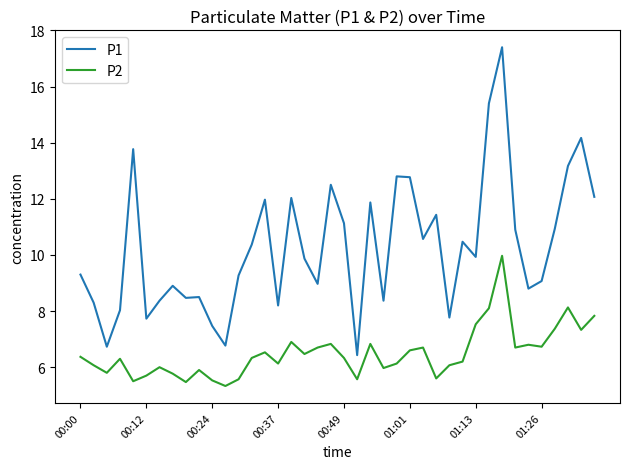

True or false: P1 and P2 cross at least once.

False